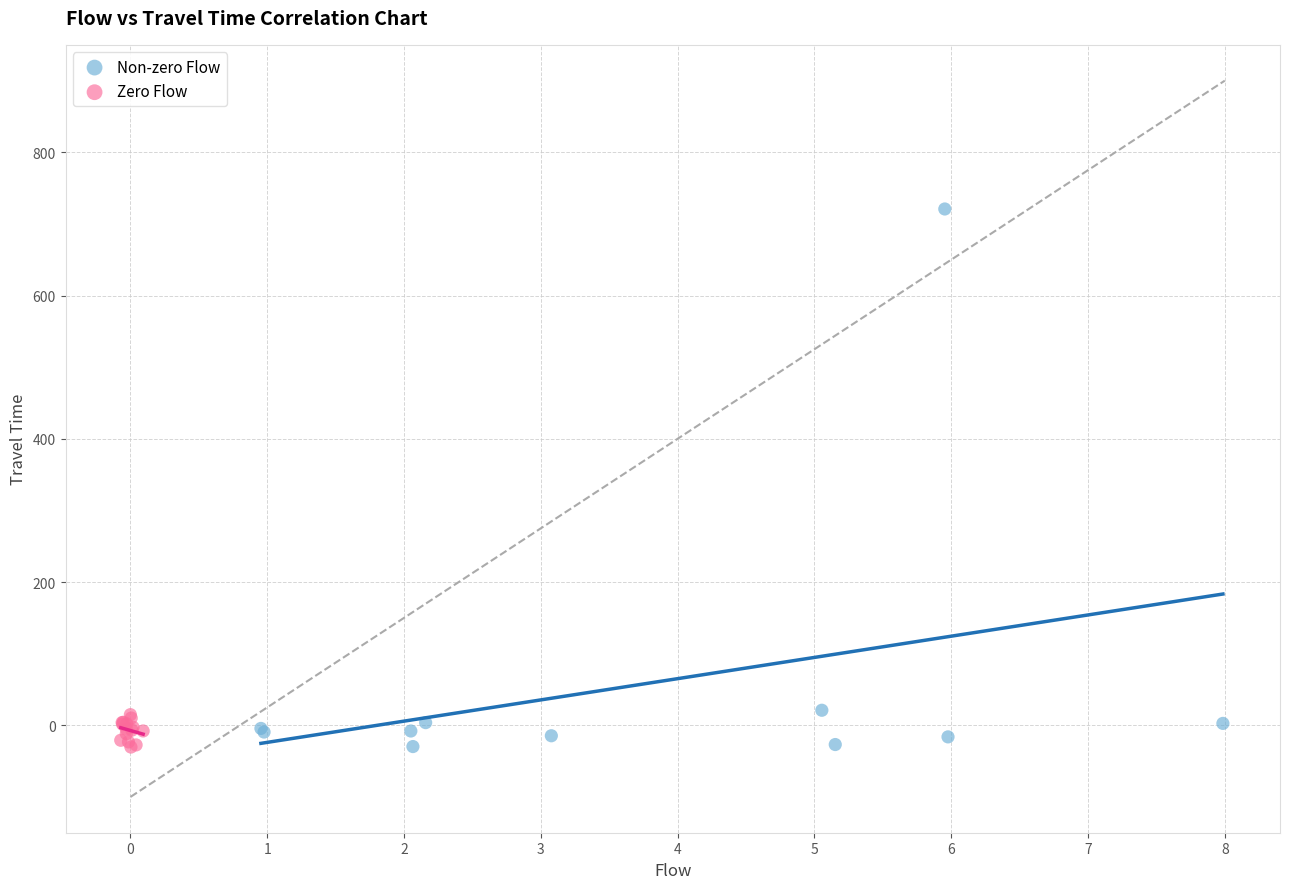

Which series contains the highest Y value?

Non-zero Flow